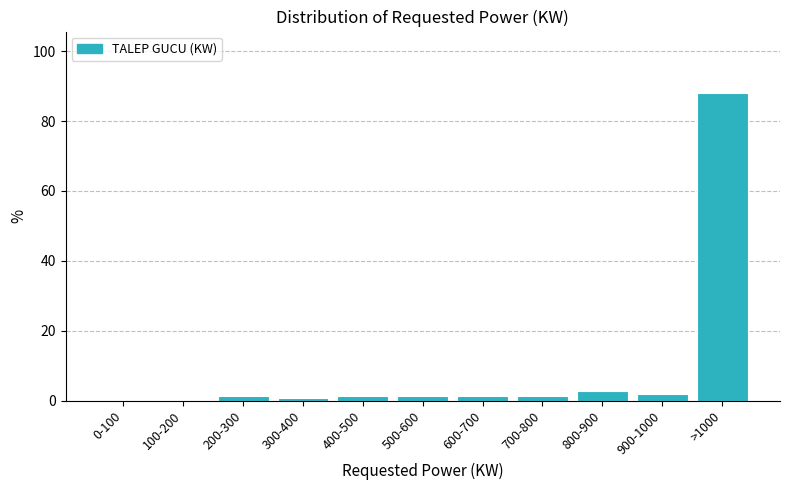

Reading right to left, what are all the values shown in this chart?

>1000=88.0	900-1000=2.0	800-900=2.7	700-800=1.3	600-700=1.3	500-600=1.3	400-500=1.3	300-400=0.7	200-300=1.3	100-200=0.0	0-100=0.0